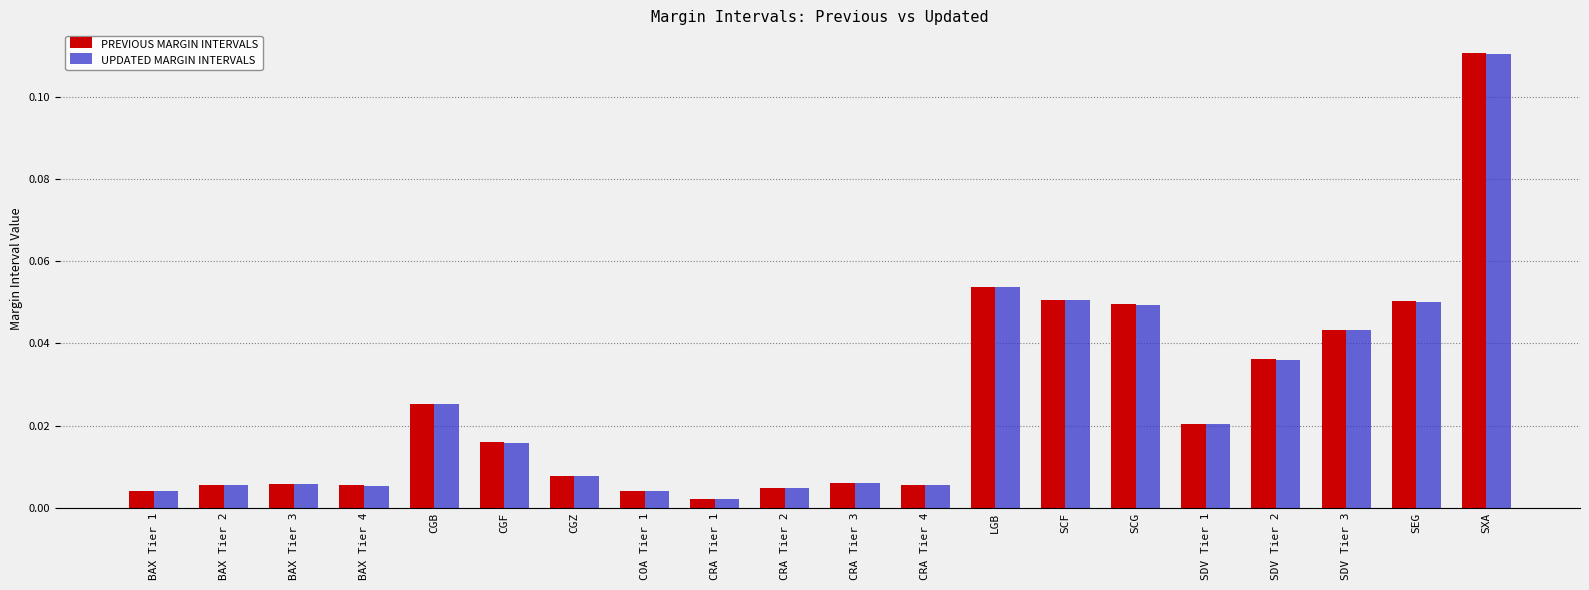

What is the label of the 1st bar from the left?

BAX Tier 1